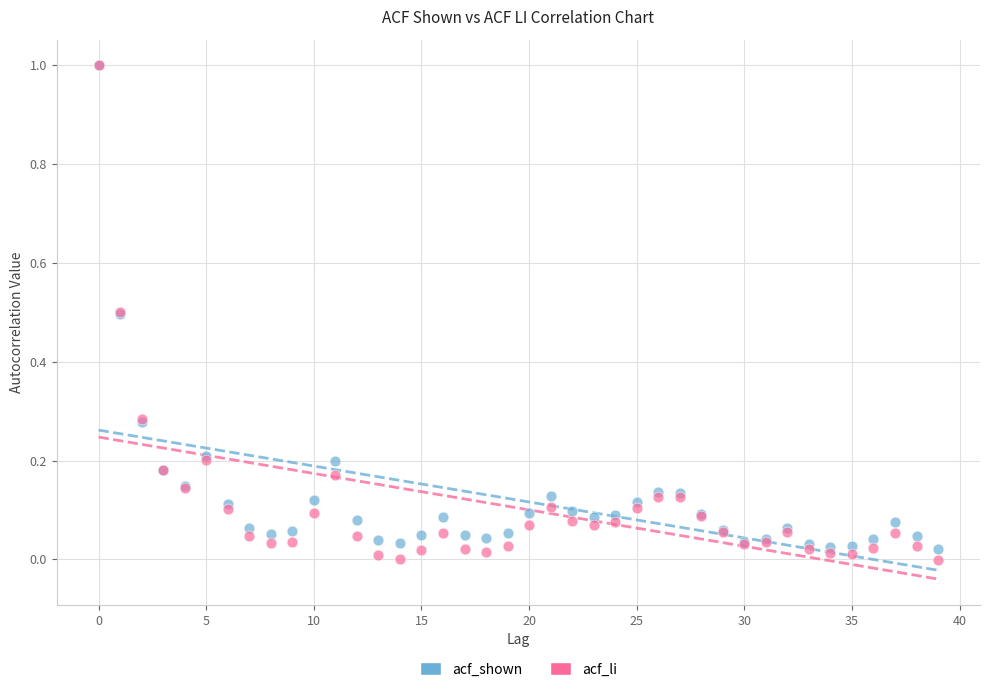

What are all the series names shown in the legend?

acf_shown, acf_li